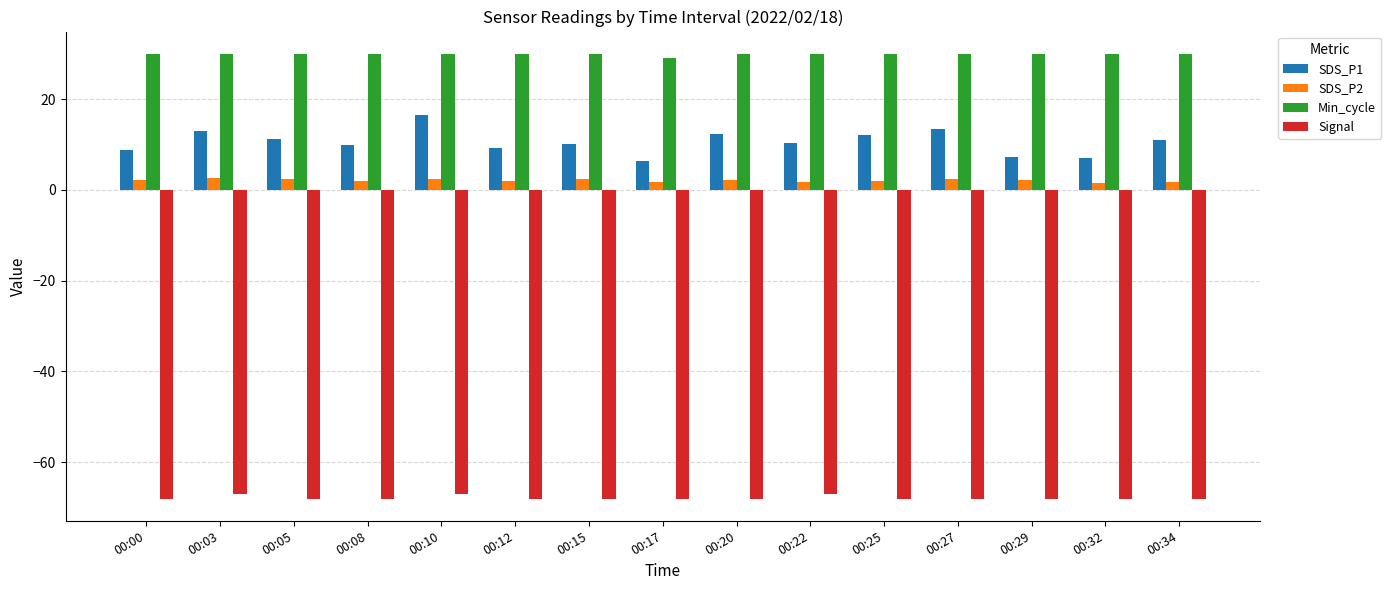

What are all the series names shown in the legend?

SDS_P1, SDS_P2, Min_cycle, Signal